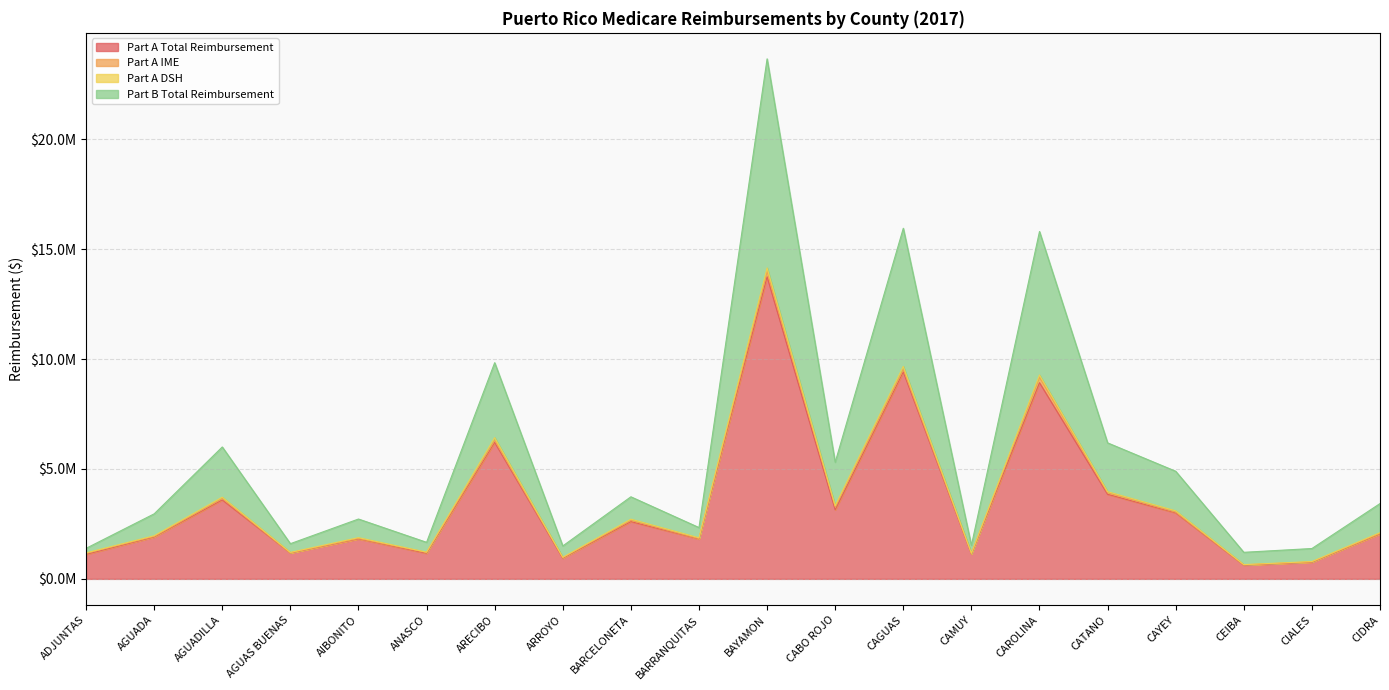

How many interior local peaks does the Part B Total Reimbursement series have?

7